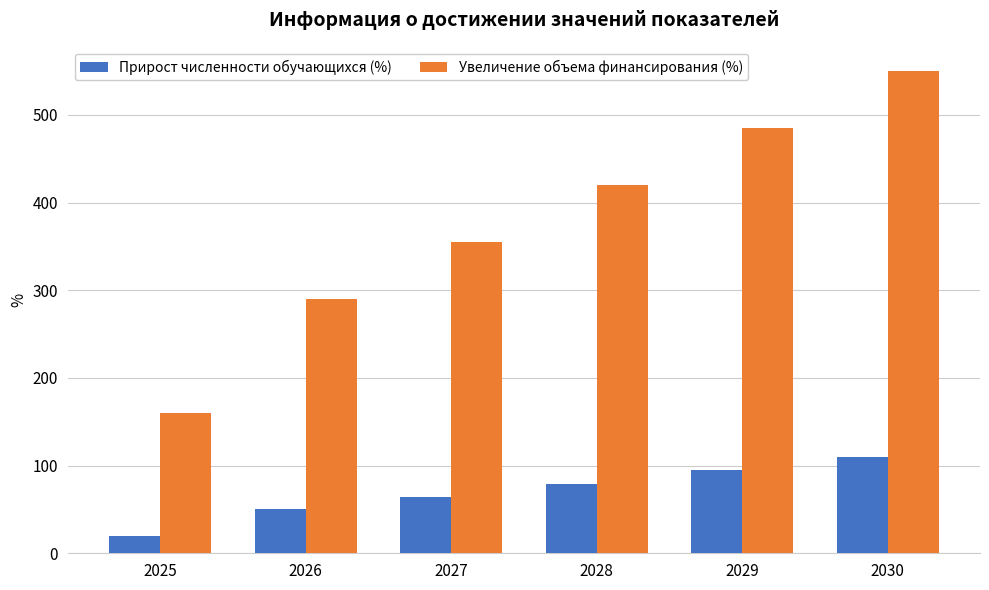

What is the highest value of the Увеличение объема финансирования (%) series?

550.1